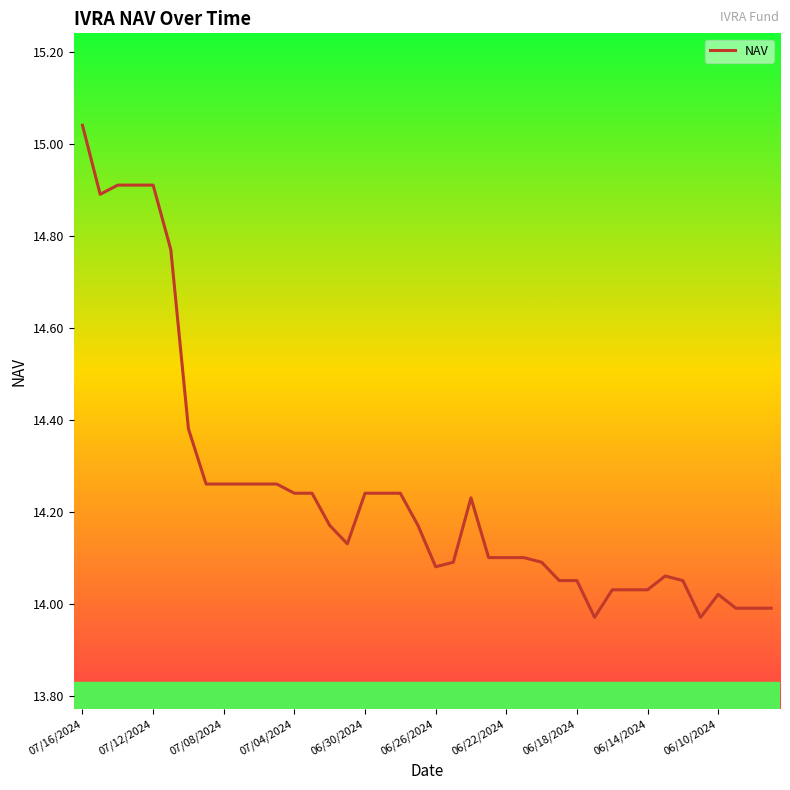

What is the difference between the maximum and minimum values?

1.1